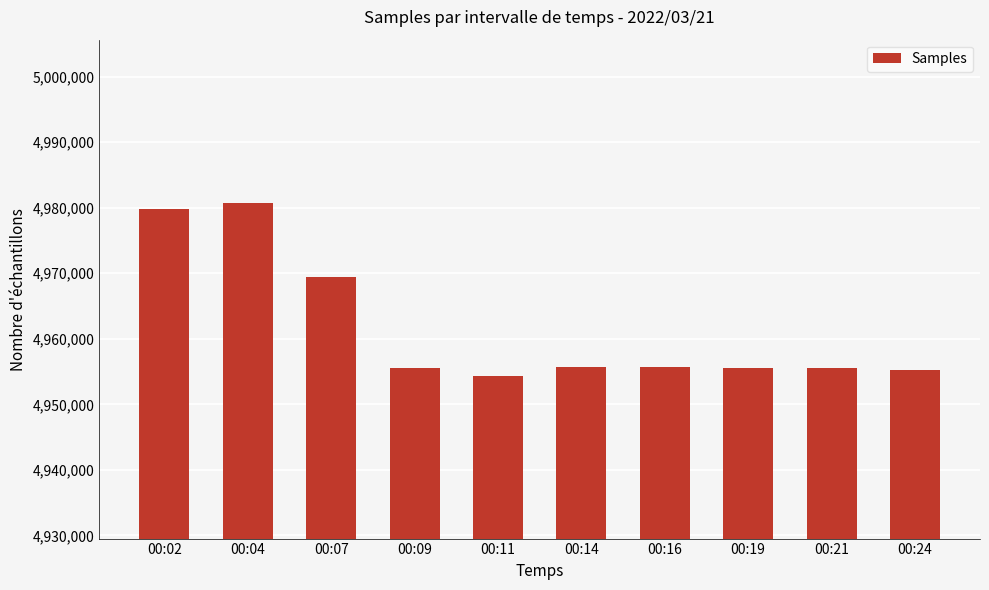

How many series are shown in this chart?

1